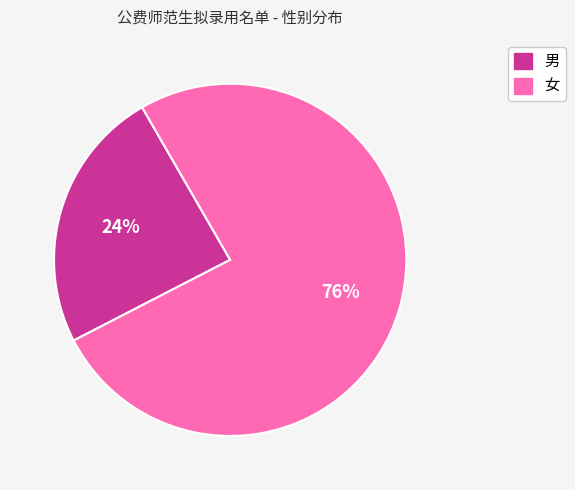

Do 女 and 男 together represent more than half of the pie?

Yes